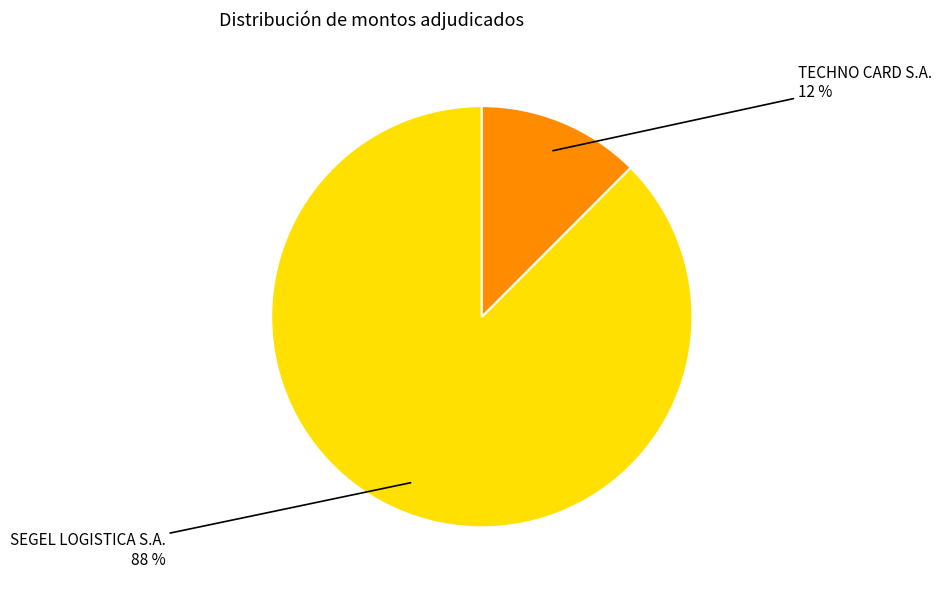

Which category has the smallest portion of the pie?

TECHNO CARD S.A.